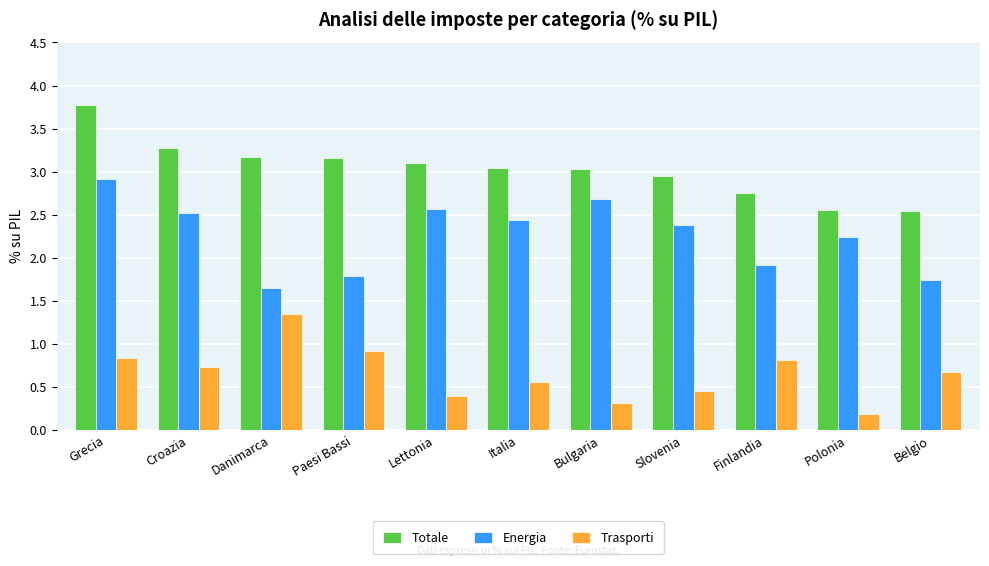

Rank the categories by Energia value from highest to lowest.

Grecia, Bulgaria, Lettonia, Croazia, Italia, Slovenia, Polonia, Finlandia, Paesi Bassi, Belgio, Danimarca